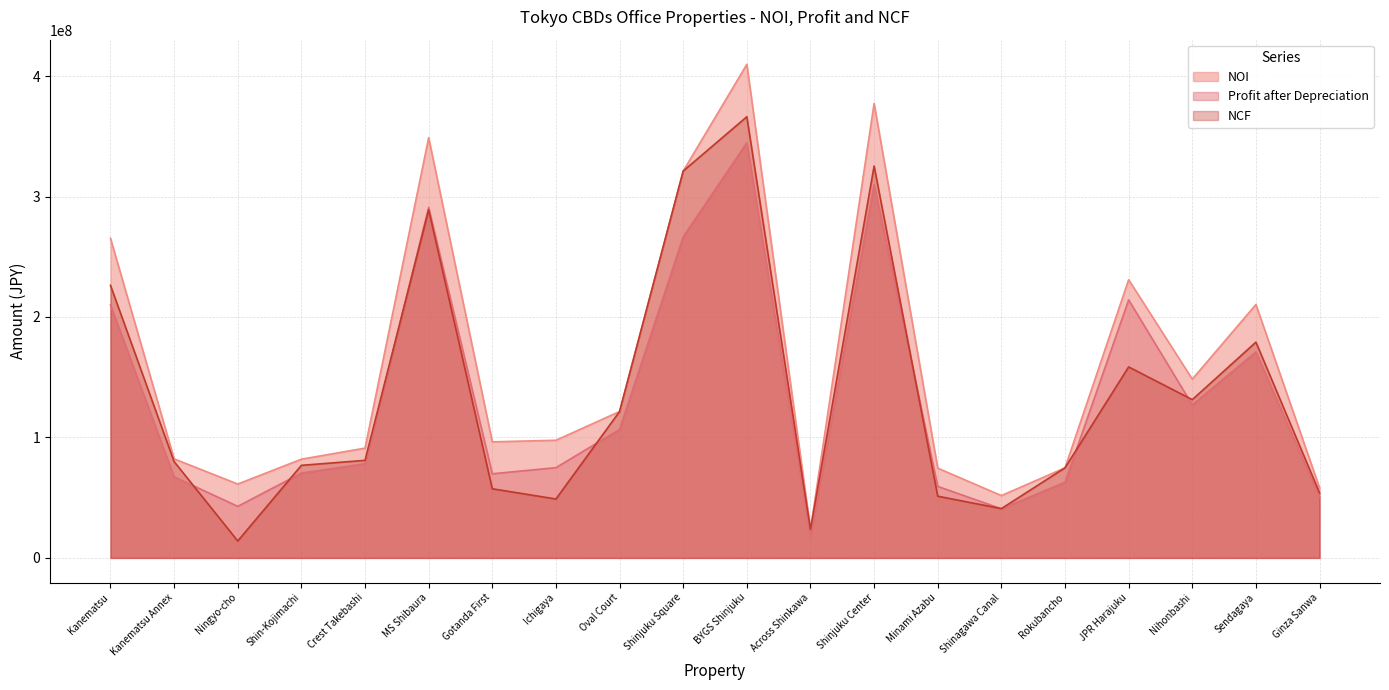

At Ichigaya, list the series in order from largest to smallest.

NOI, Profit after Depreciation, NCF